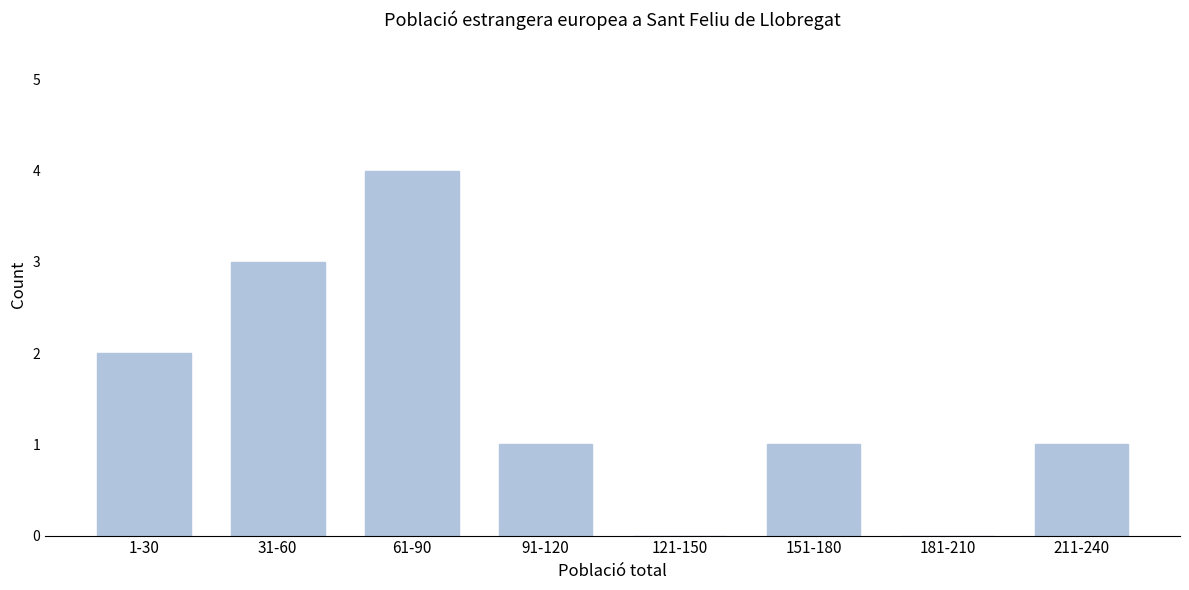

Reading right to left, list all the values displayed in this chart.

211-240=1	181-210=0	151-180=1	121-150=0	91-120=1	61-90=4	31-60=3	1-30=2